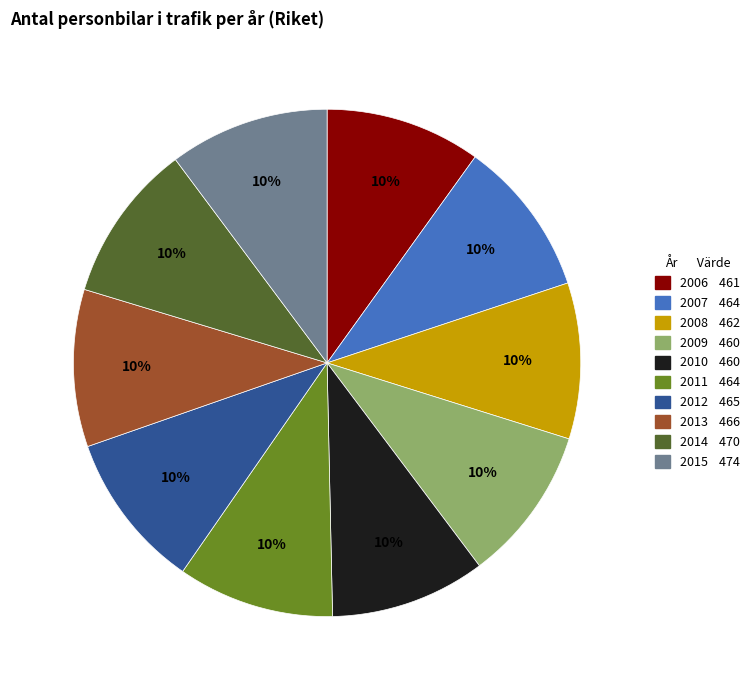

How many segments does this pie chart have?

10